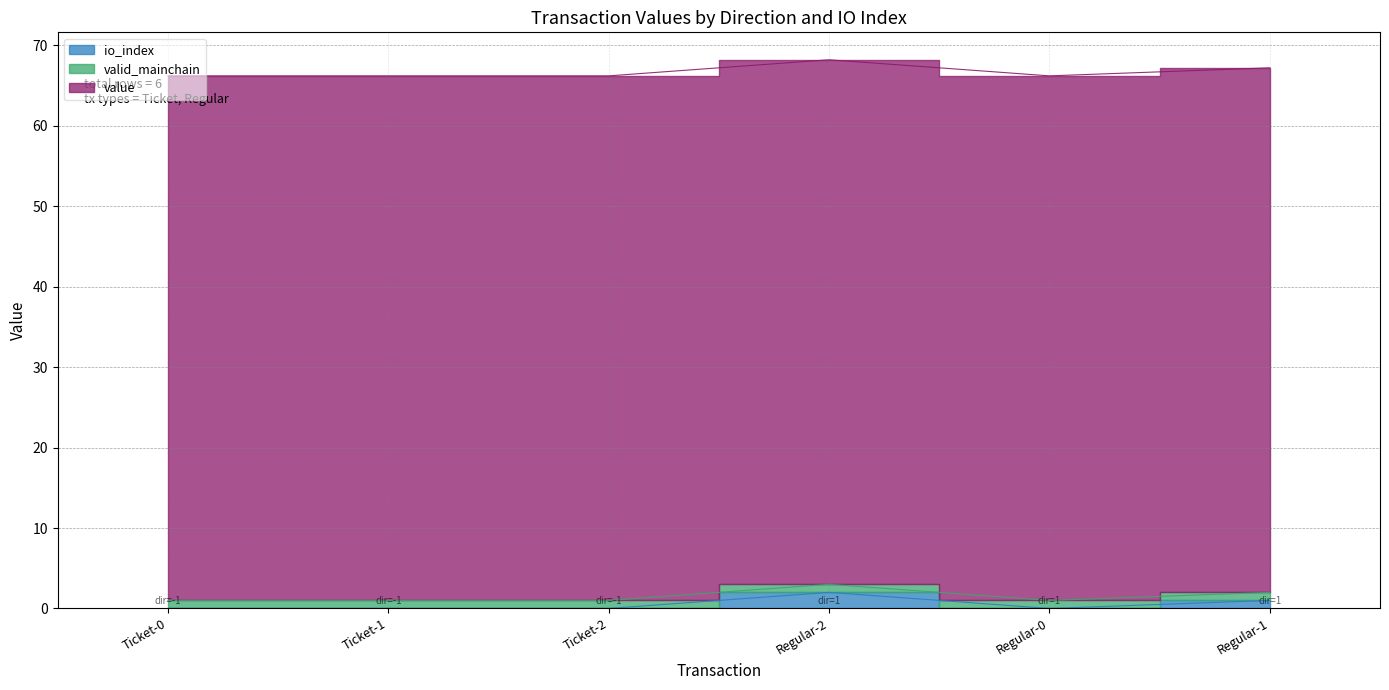

True or false: value has more than 2 interior local peaks.

False